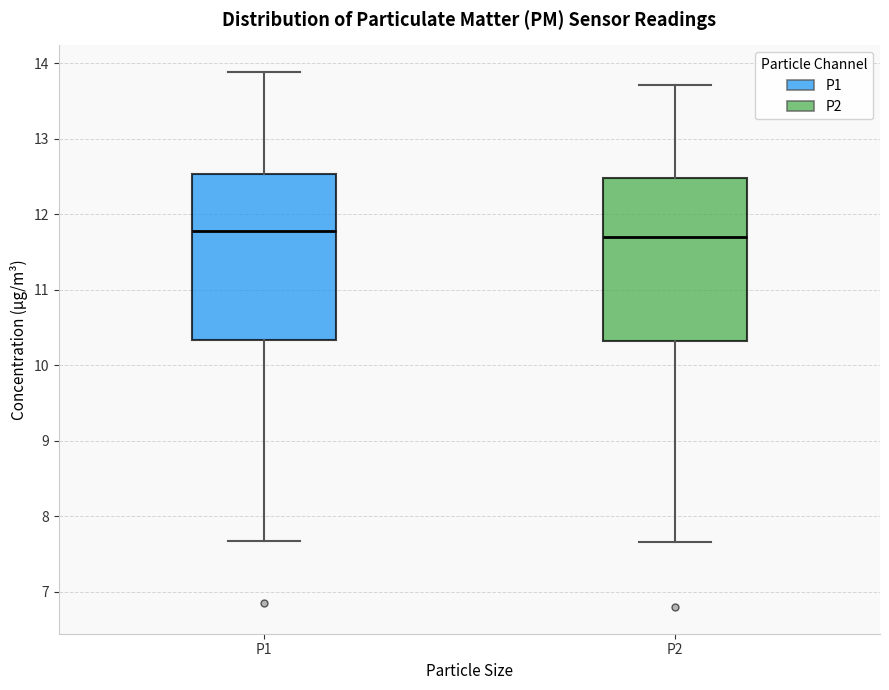

Where does the upper whisker of the box for P1 end on the y-axis? The values are not printed on the chart, so give them approximately, as read against the axis.

13.9